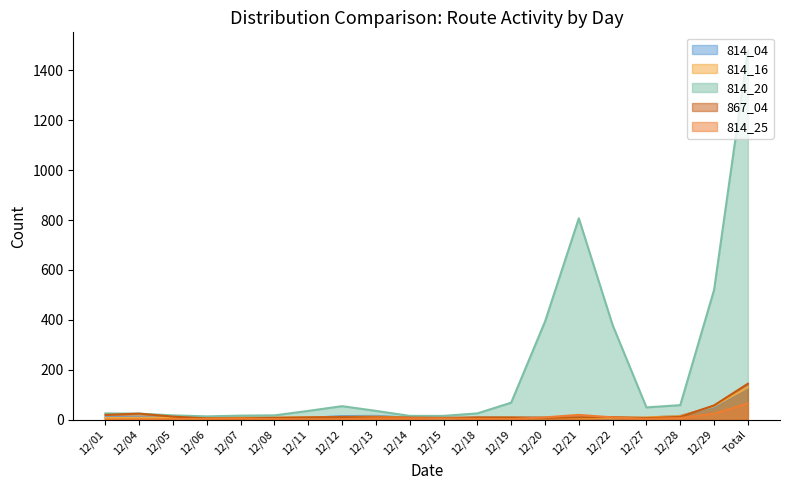

Which series has the largest total across all categories?

814_20